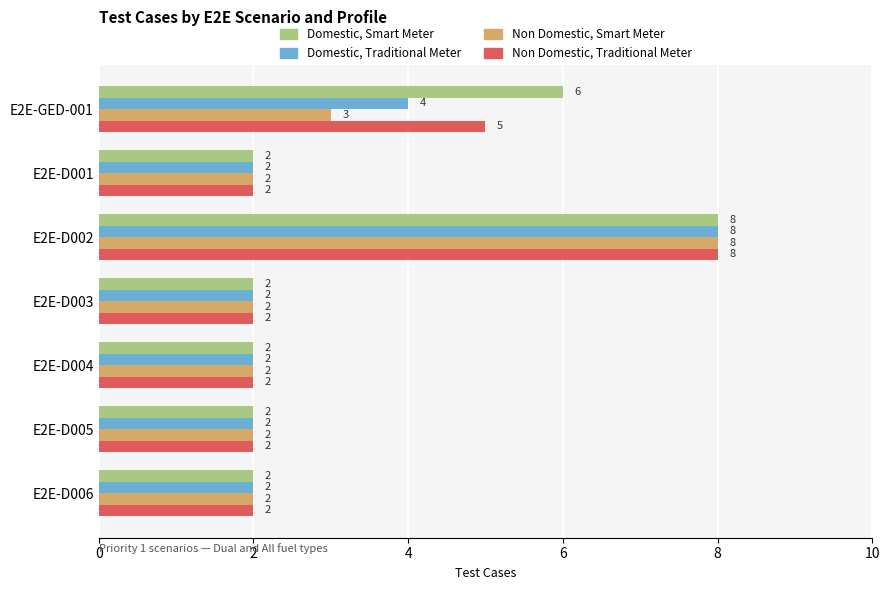

What is the highest value of the Non Domestic, Traditional Meter series?

8